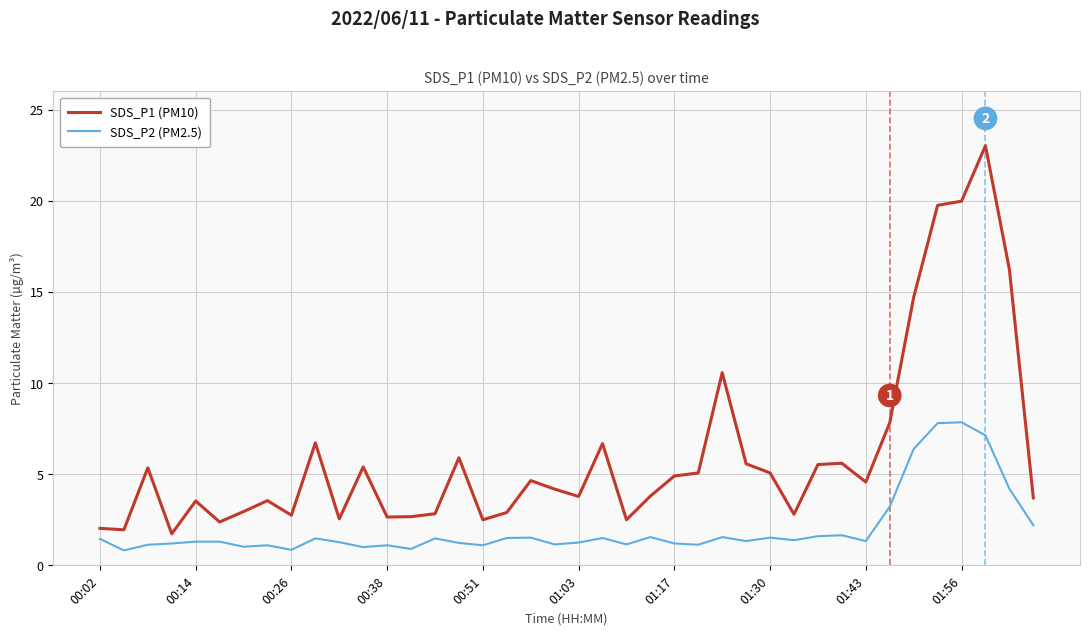

What is the maximum value shown in the chart?

23.0